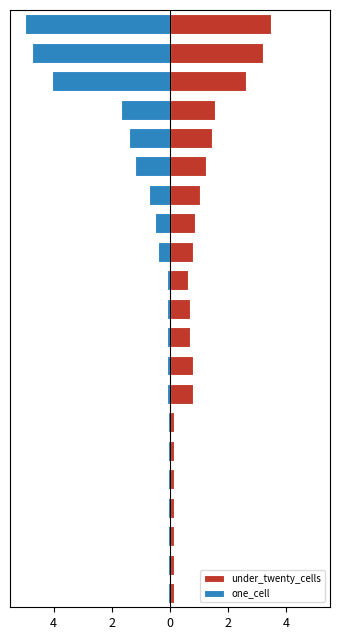

List the series in order of their peak value, lowest first.

one_cell, under_twenty_cells